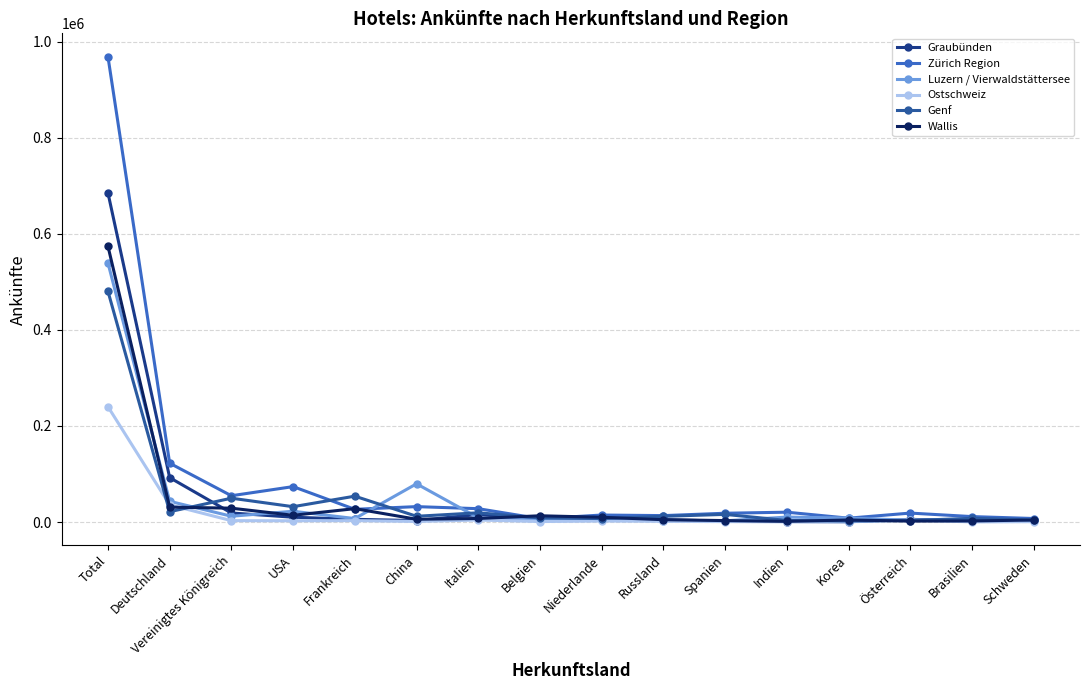

What is the value of the Wallis point at the 2nd from the left?

30997